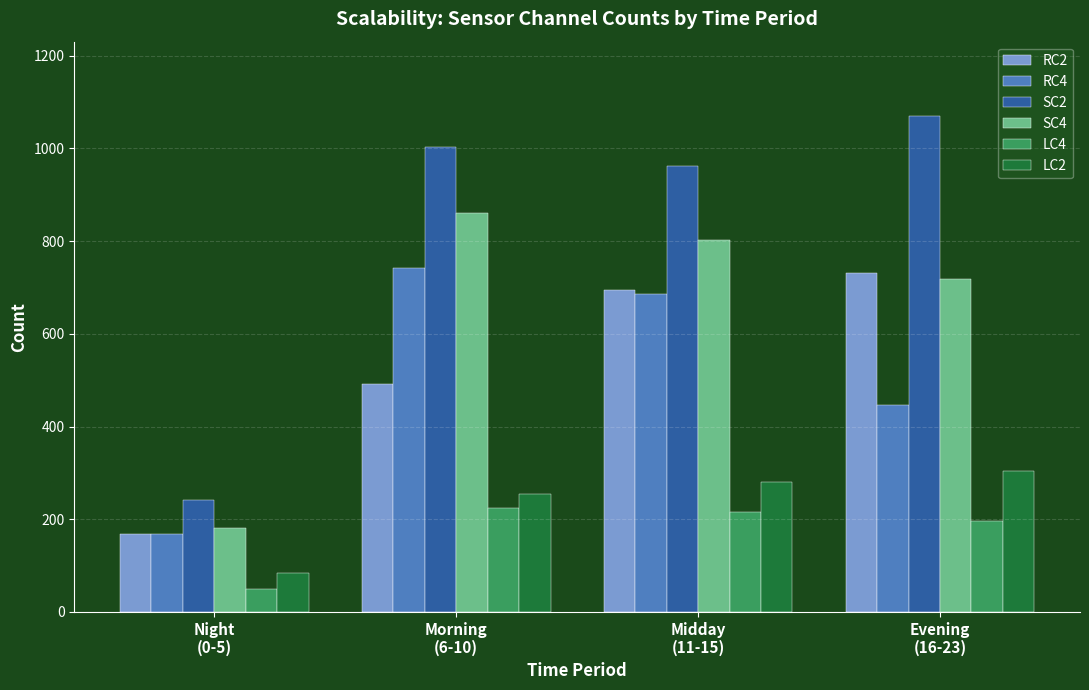

At how many categories does at least one series exceed 372?

3